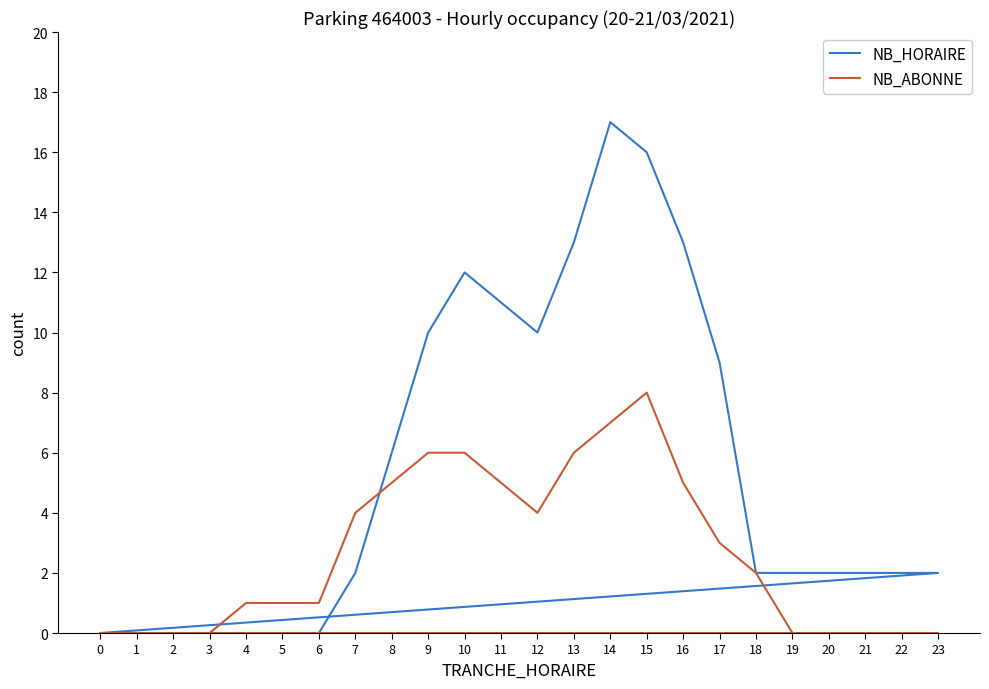

What is the spread (max minus min) of values at 9?

4